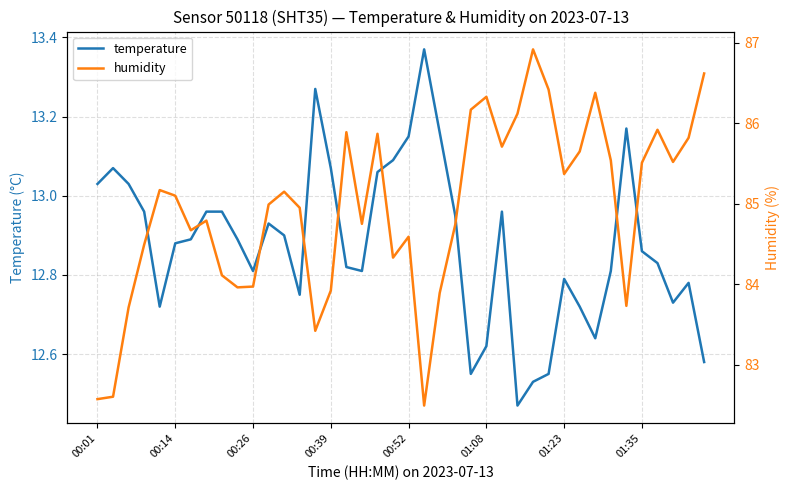

Which series has the largest total across all categories?

humidity